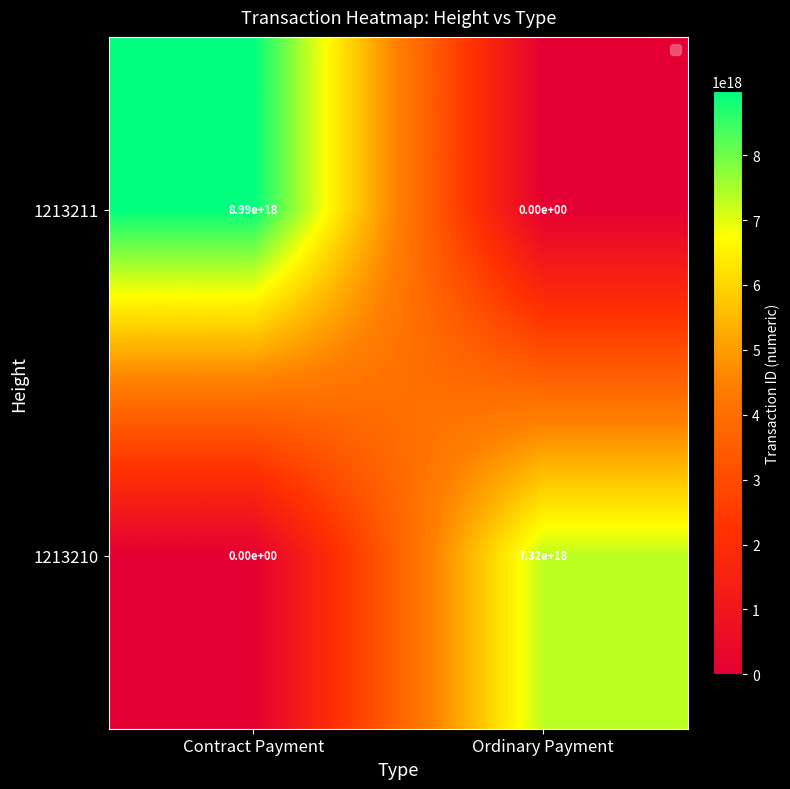

Which series has the largest total across all categories?

1213211